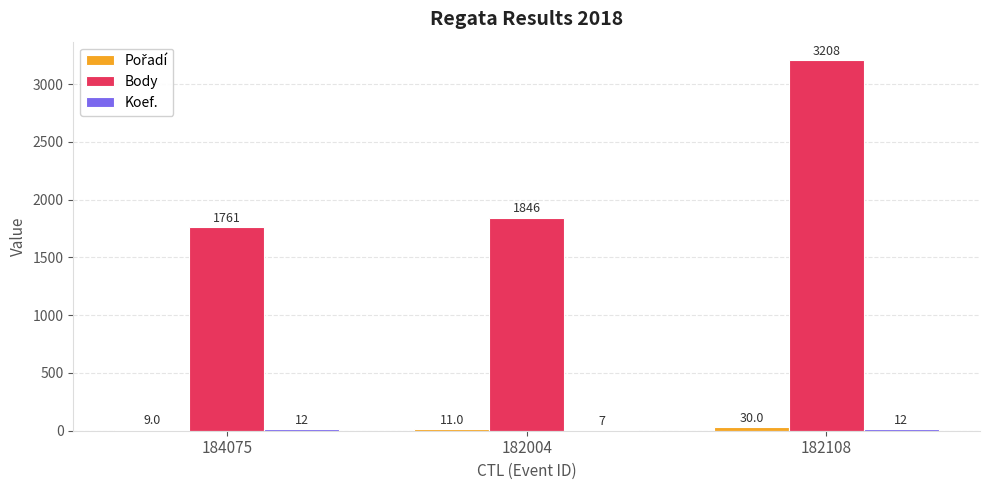

What value does the Body series have at 184075?

1761